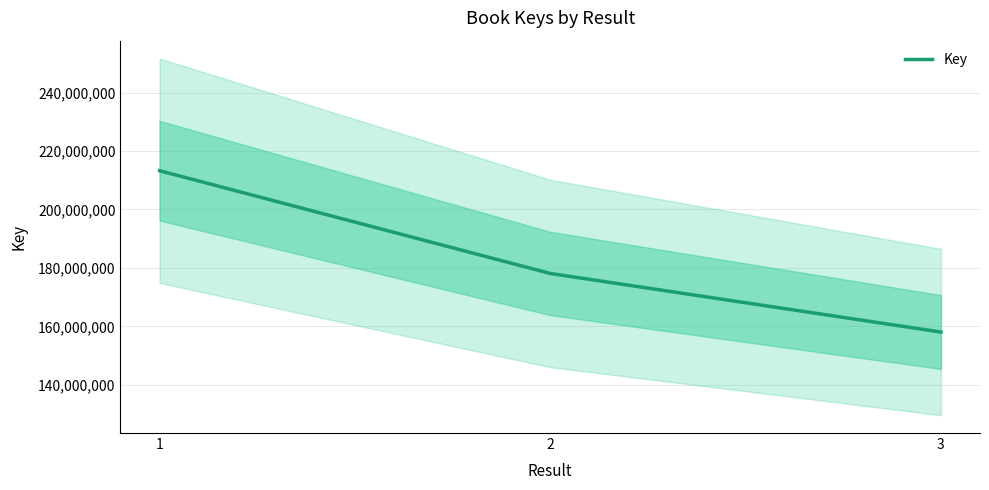

Reading left to right, transcribe all the data shown in this chart.

213260926	178103529	158064760